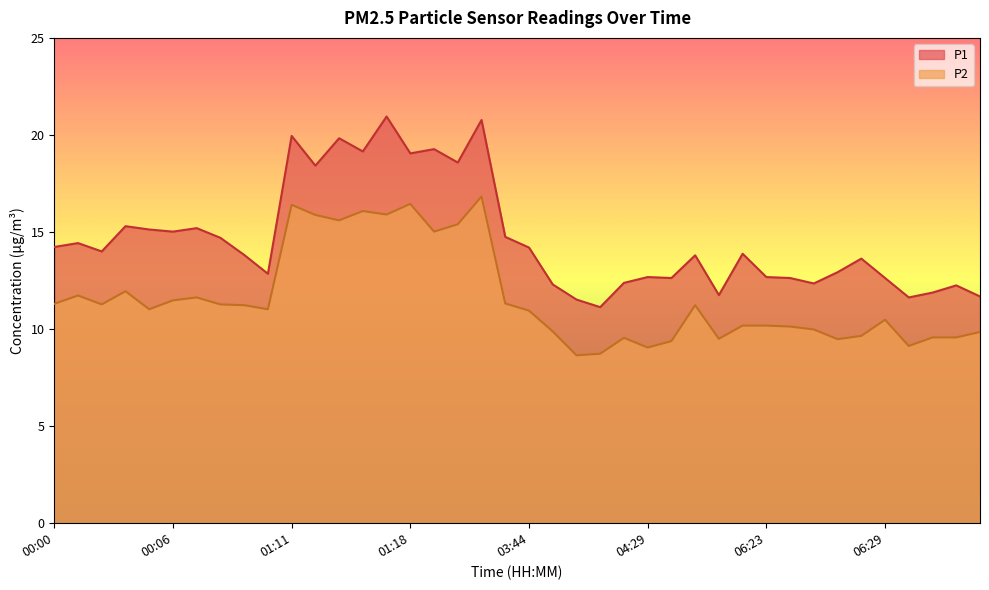

What is the sum of the P2 values at 00:02 and 03:44?

22.7